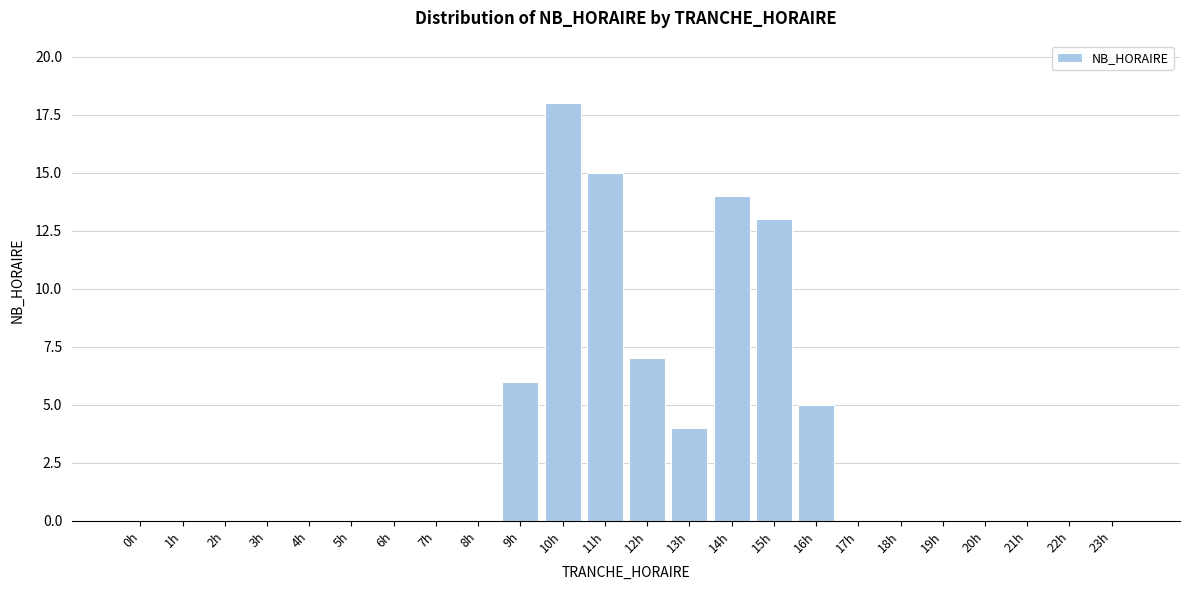

Reading right to left, what are all the values shown in this chart?

23h=0	22h=0	21h=0	20h=0	19h=0	18h=0	17h=0	16h=5	15h=13	14h=14	13h=4	12h=7	11h=15	10h=18	9h=6	8h=0	7h=0	6h=0	5h=0	4h=0	3h=0	2h=0	1h=0	0h=0